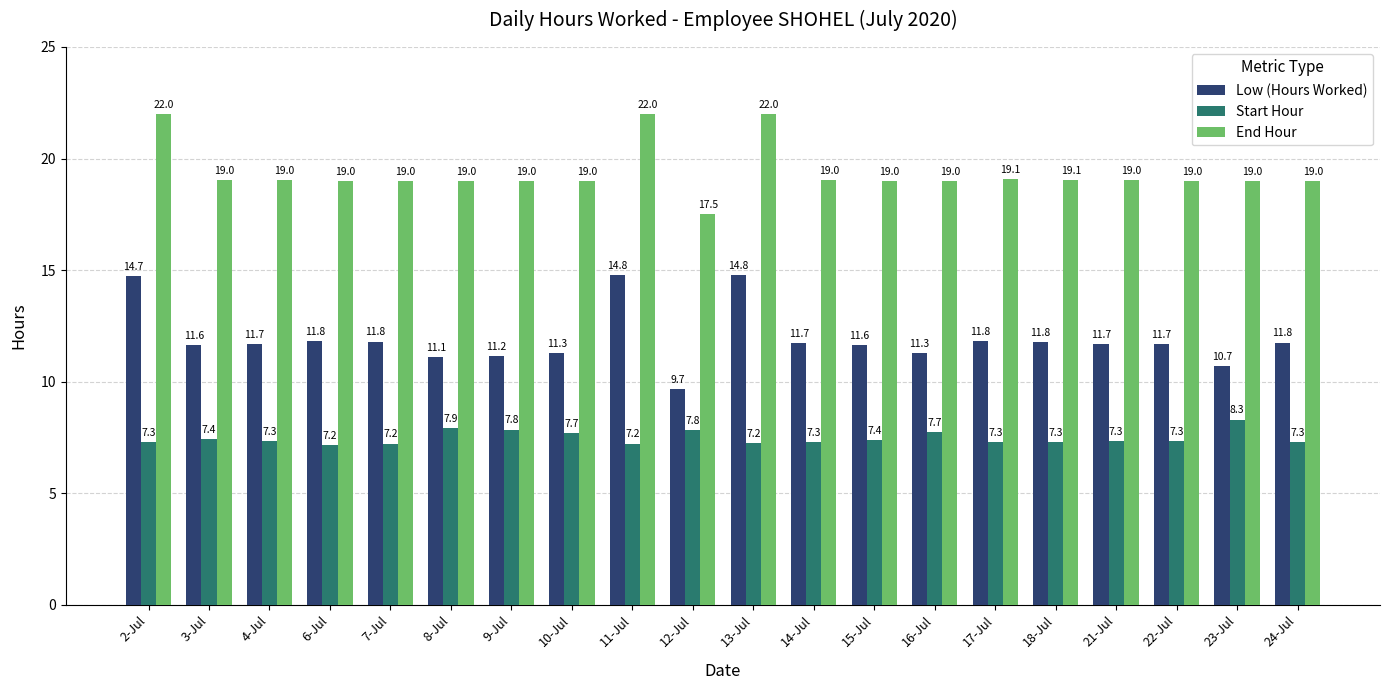

What is the difference between the Low (Hours Worked) values at 3-Jul and 2-Jul?

3.1